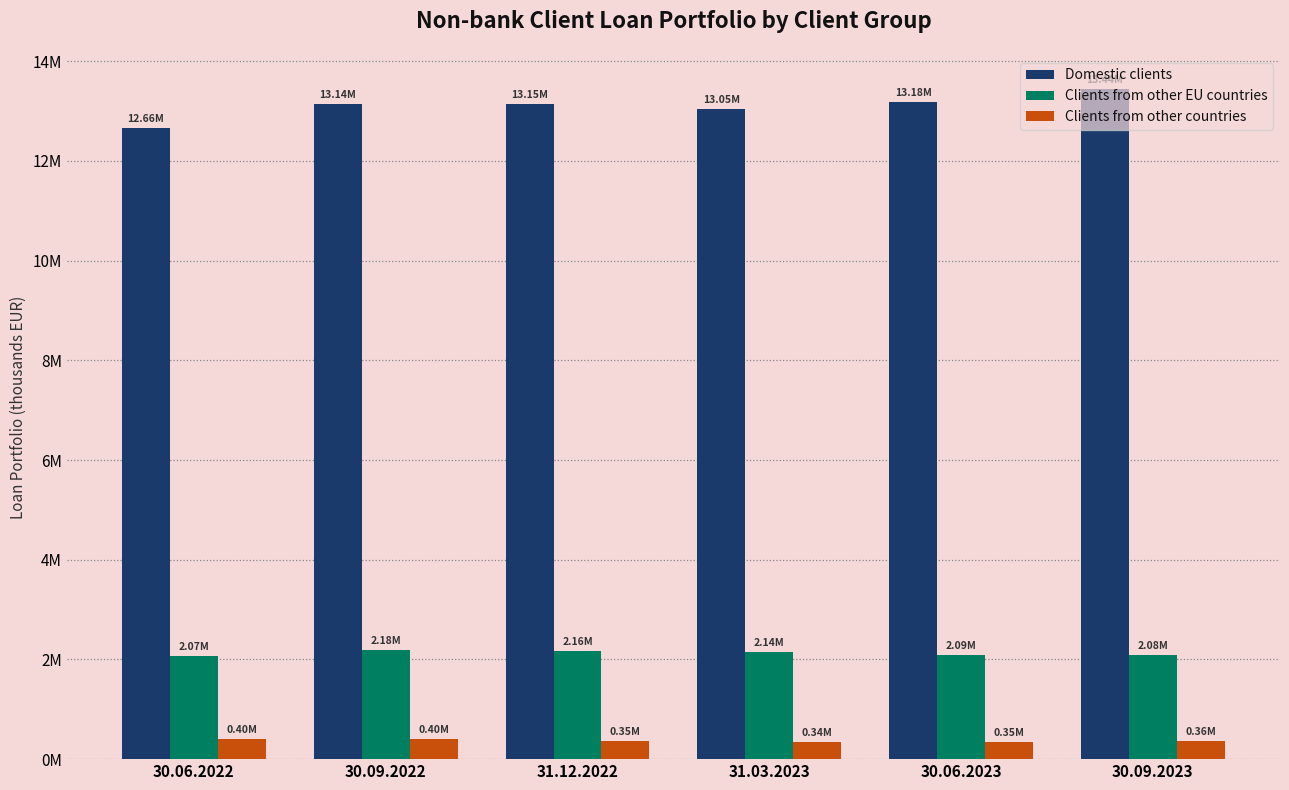

What is the approximate value of Domestic clients at 30.09.2022?

13137676.9